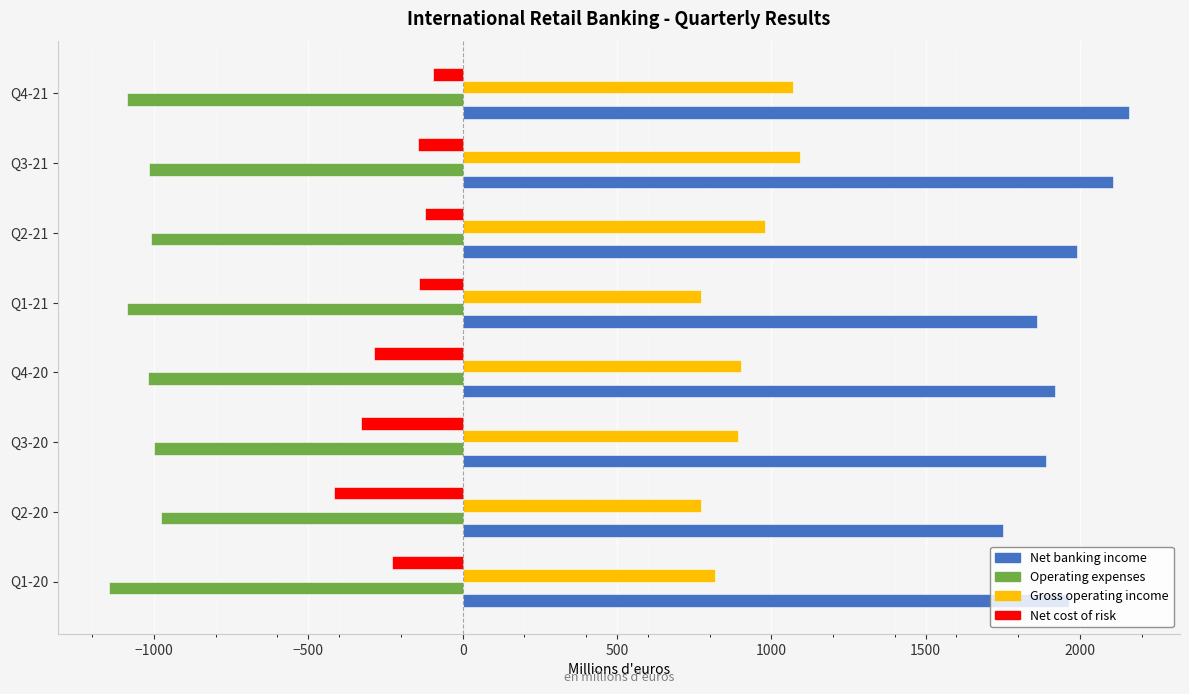

How many groups of bars are there?

8